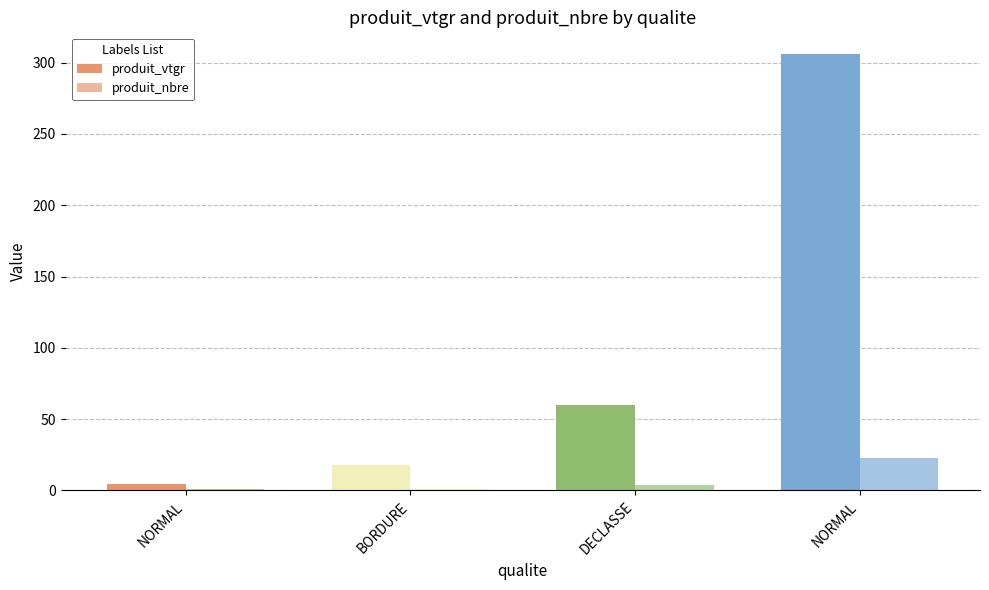

Count the number of data series in this chart.

2